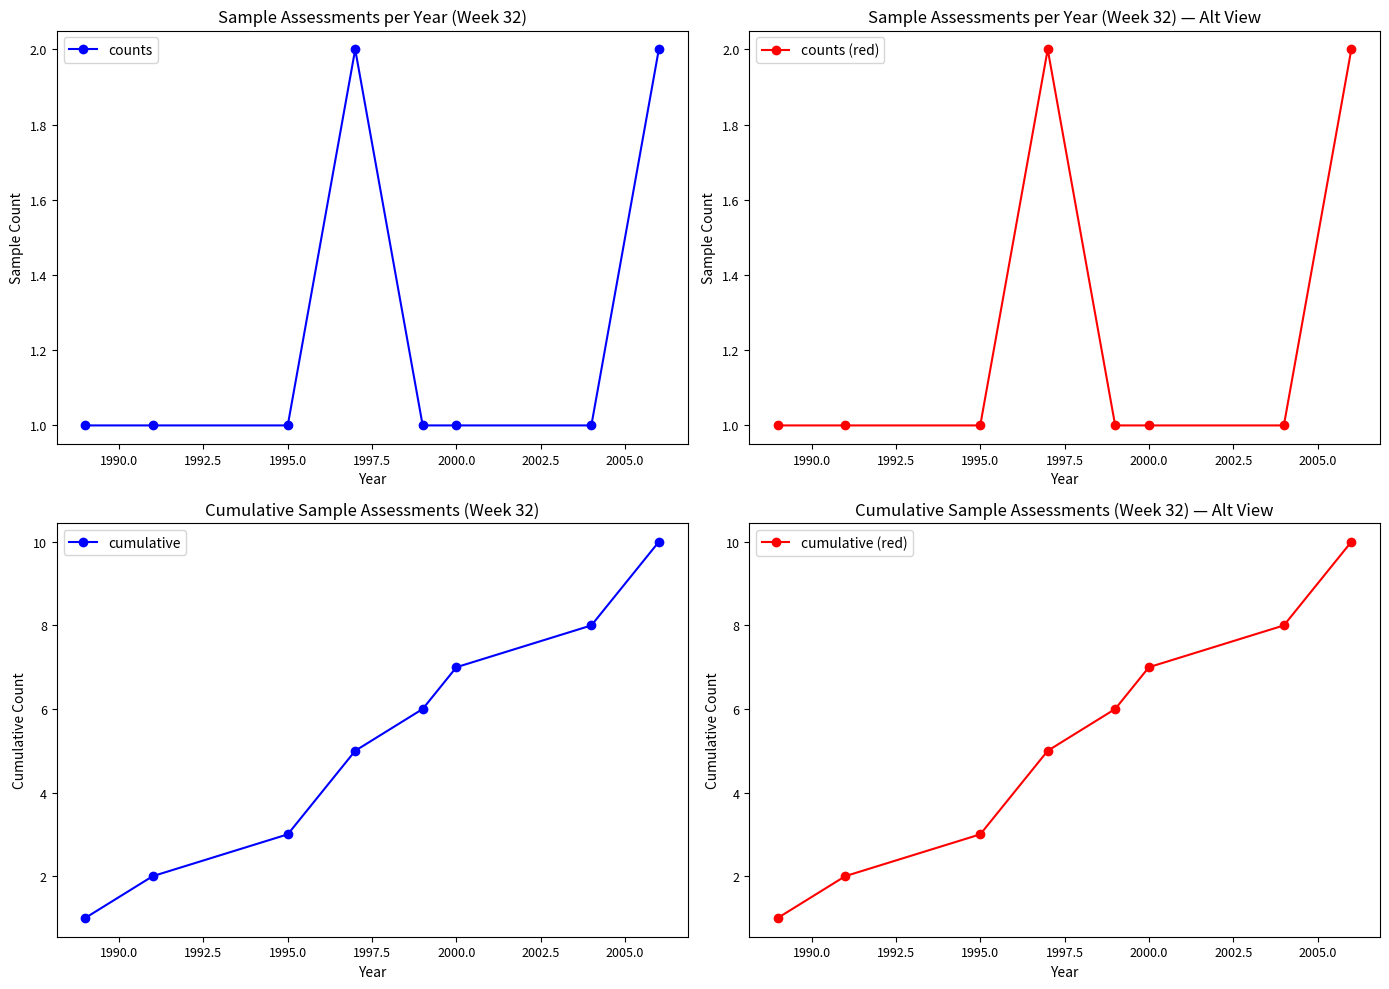

What are all the series names shown in the legend?

counts, counts (red), cumulative, cumulative (red)